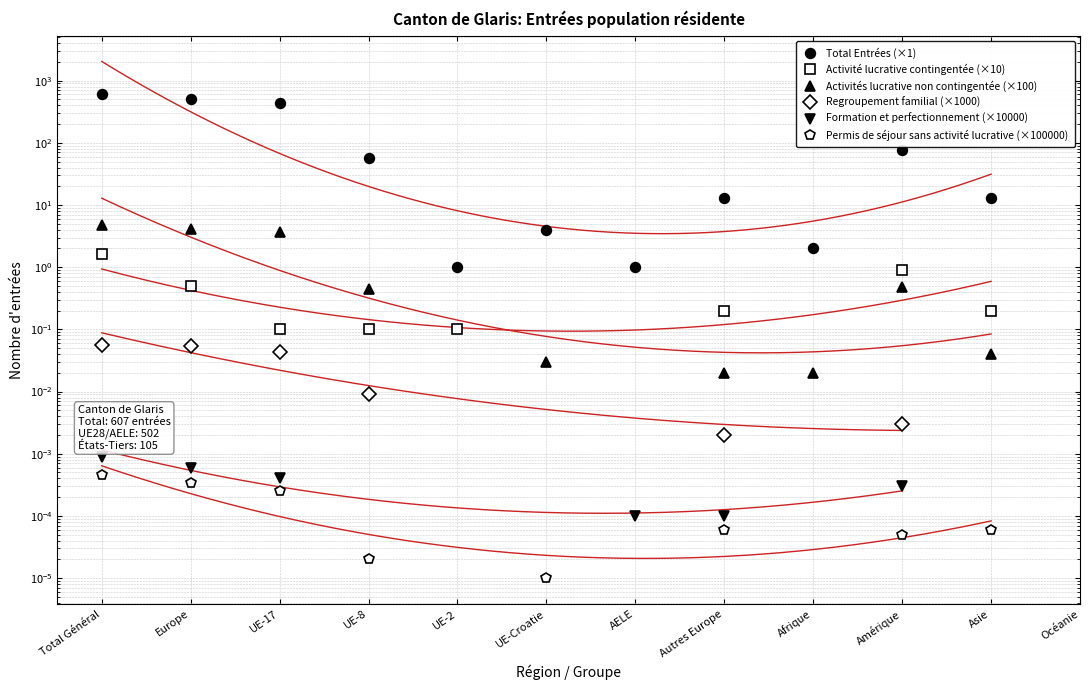

Which category has the highest value in the Activités lucrative non contingentée (×100) series?

Total Général